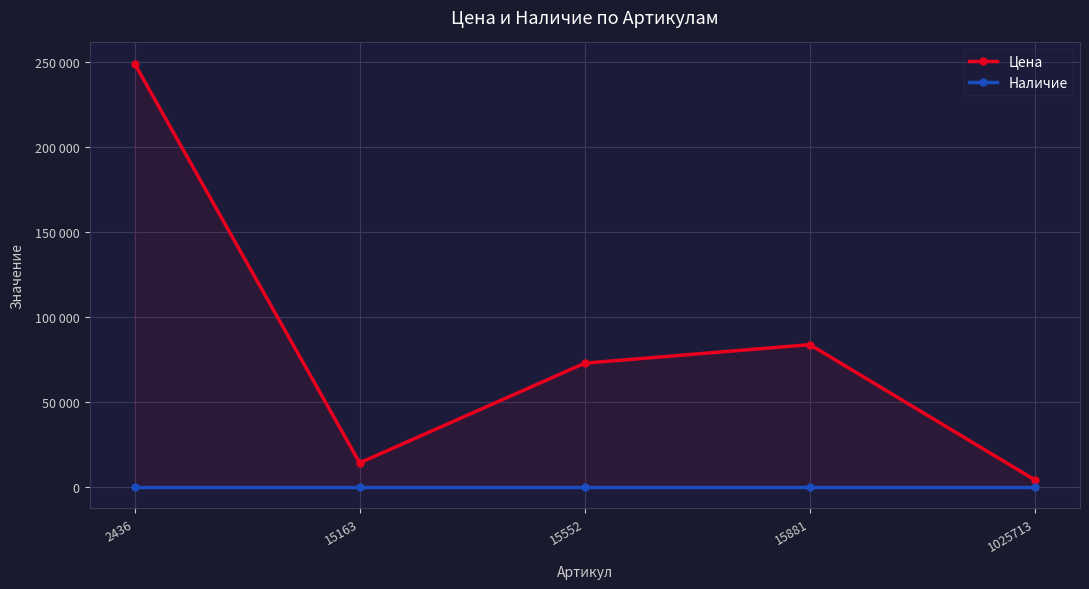

Between 15163 and 15881, which series saw the biggest shift?

Цена